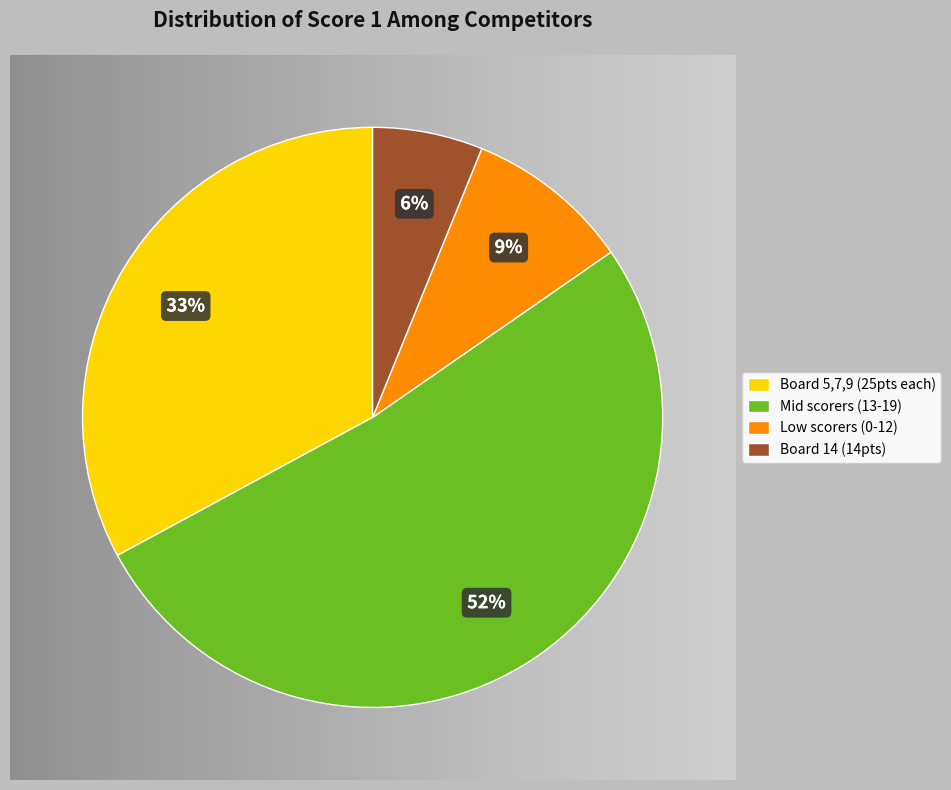

To the nearest percent, what is the difference between the largest and smallest slice percentages?

46%